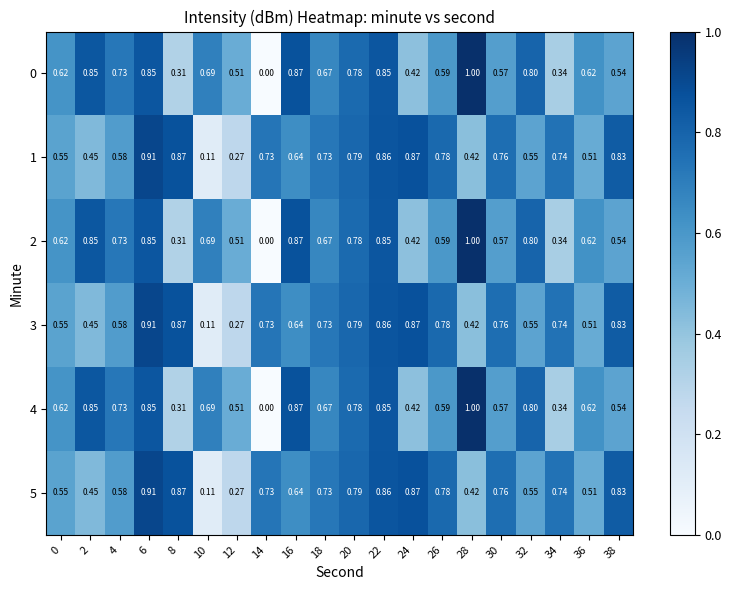

Is the value of 5 at 36 greater than the value of 1 at 28?

Yes